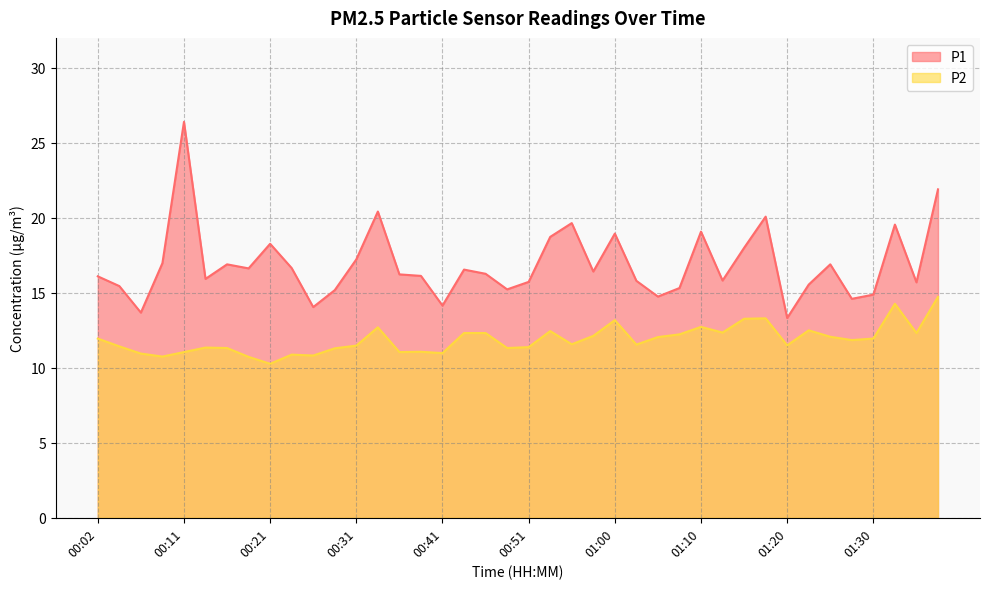

Which has a higher value, 01:15 or 00:31?

01:15